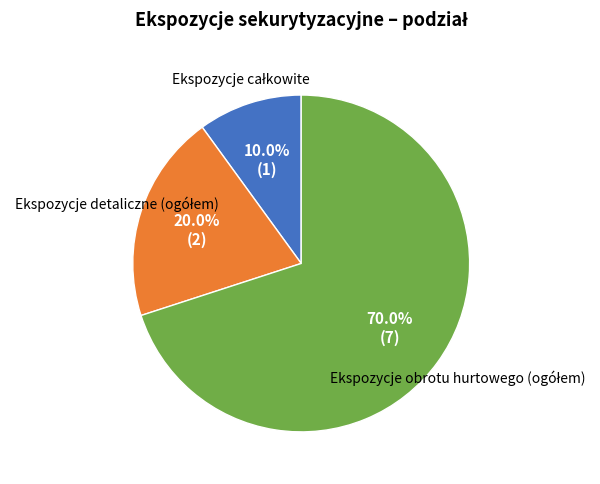

Is there a majority slice in this chart?

Yes